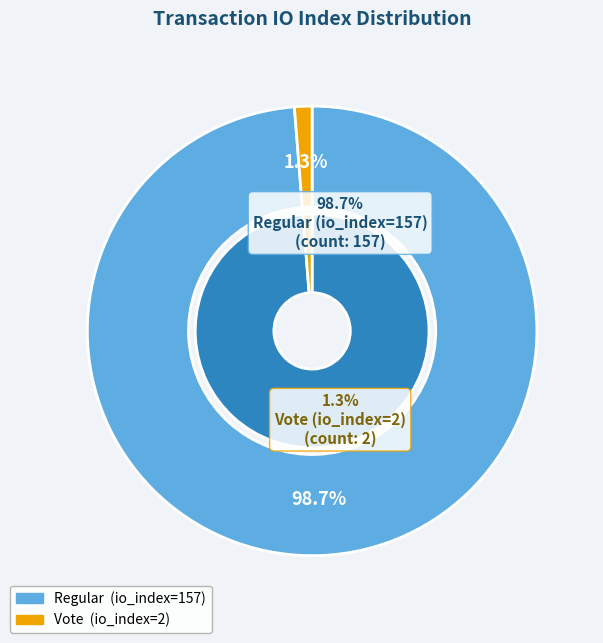

Combined, do Regular (io_index=157) and Vote (io_index=2) account for over 50%?

Yes